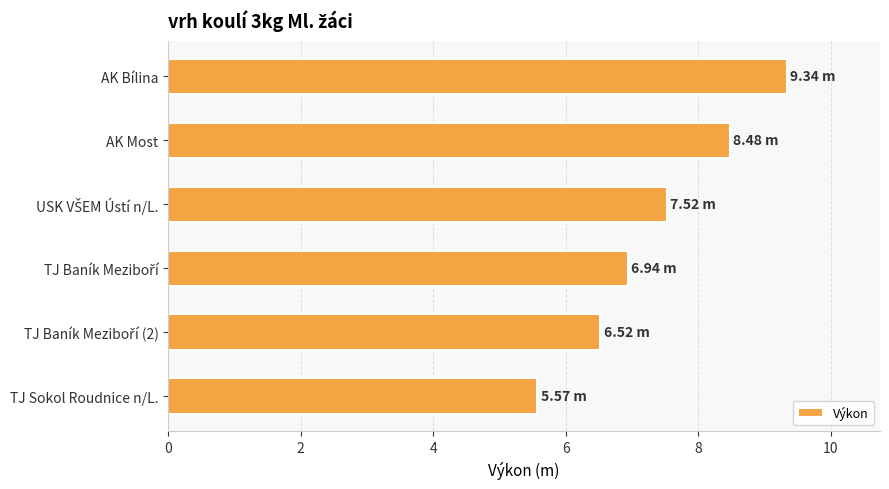

Between AK Most and TJ Sokol Roudnice n/L., which is larger?

AK Most